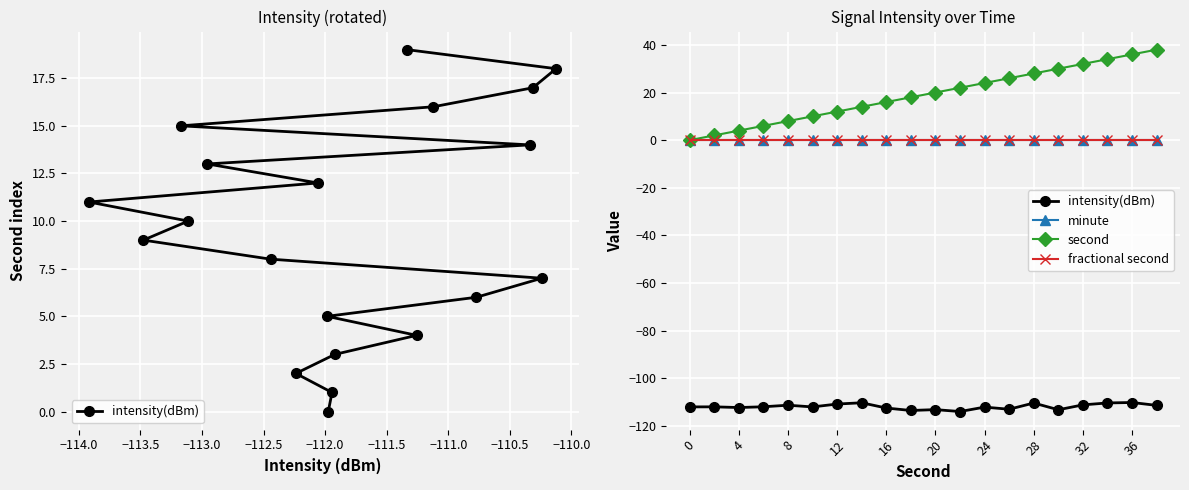

At −112.0, list the series in order from largest to smallest.

second, minute, fractional second, intensity(dBm)